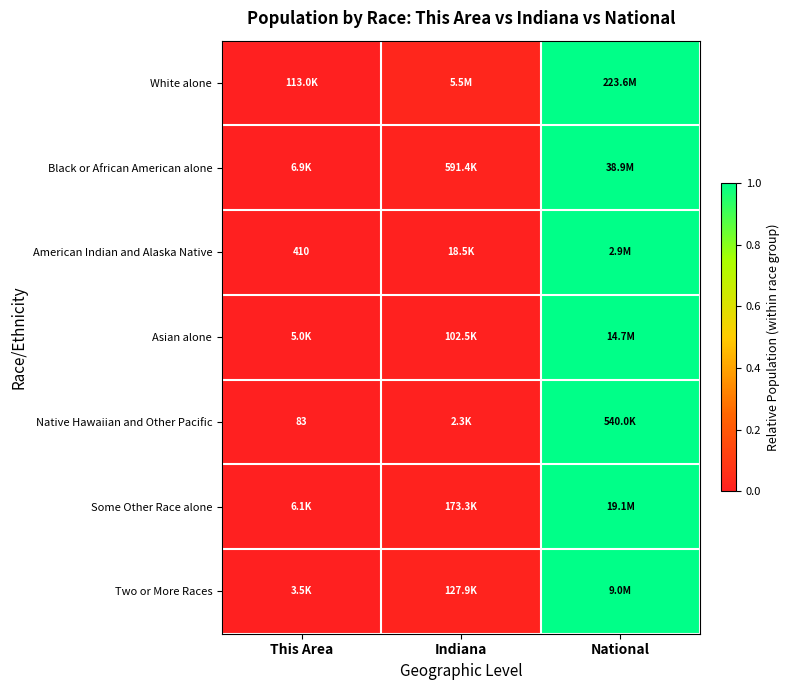

True or false: Black or African American alone has a value of 0.0 at This Area.

False